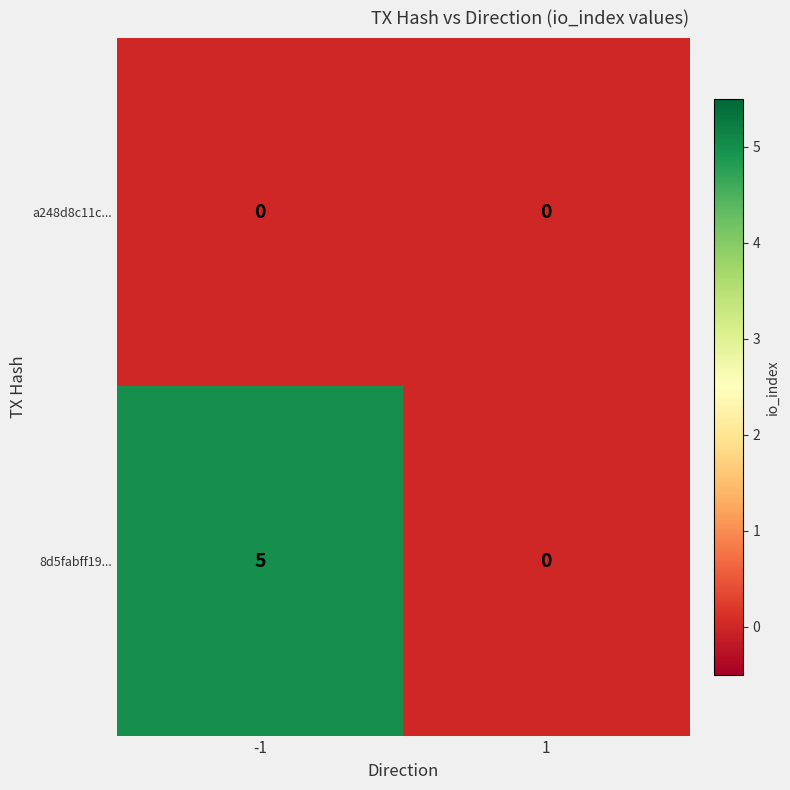

What is the sum of the 8d5fabff19... values at 1 and -1?

5